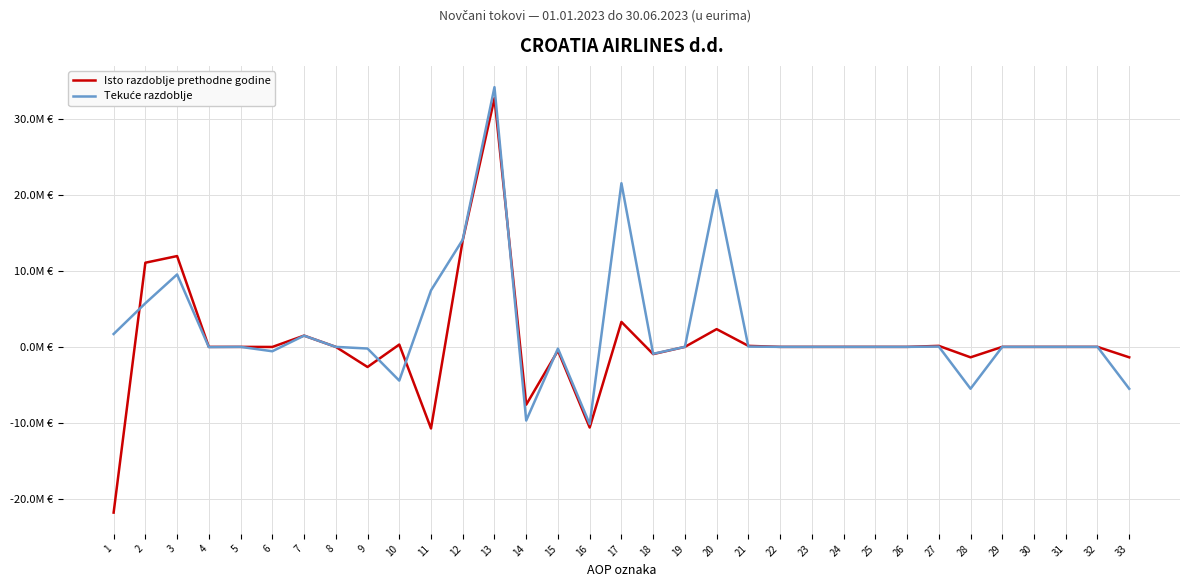

True or false: Isto razdoblje prethodne godine has a value of -1616145 at 18.

False